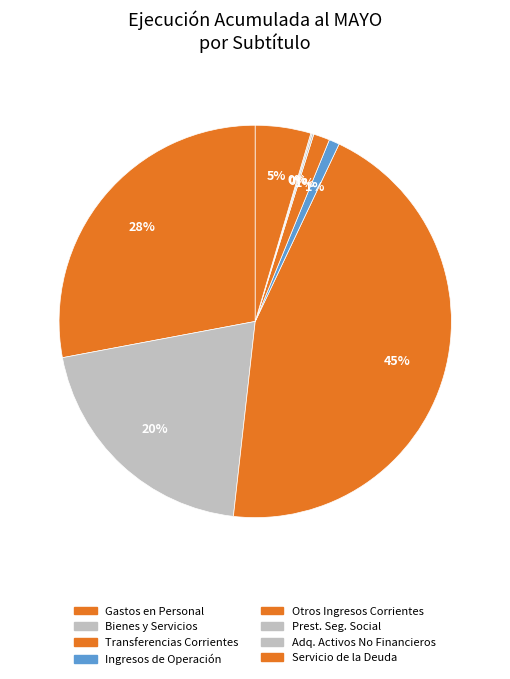

Does any single category account for the majority?

No